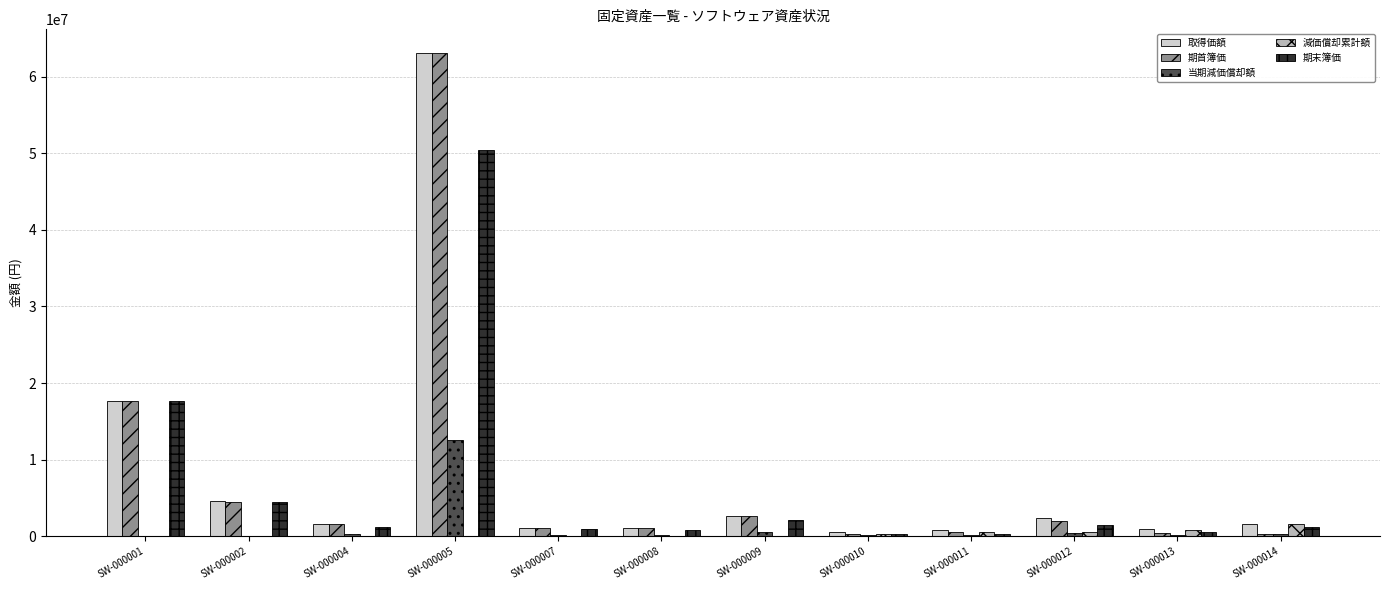

Which label corresponds to the largest value in the chart?

SW-000005